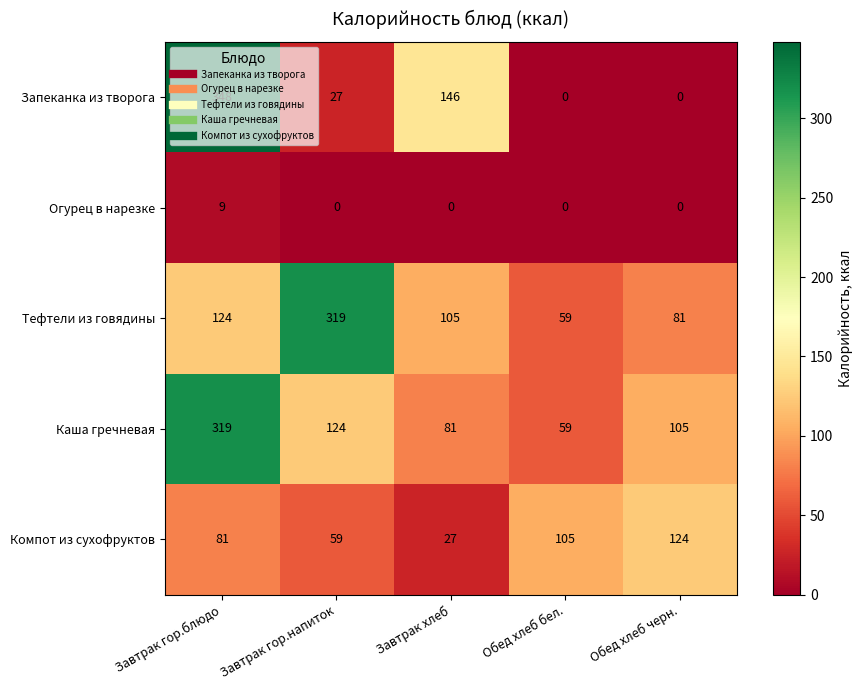

Where is Тефтели из говядины nearest to the value 189?

Завтрак гор.блюдо